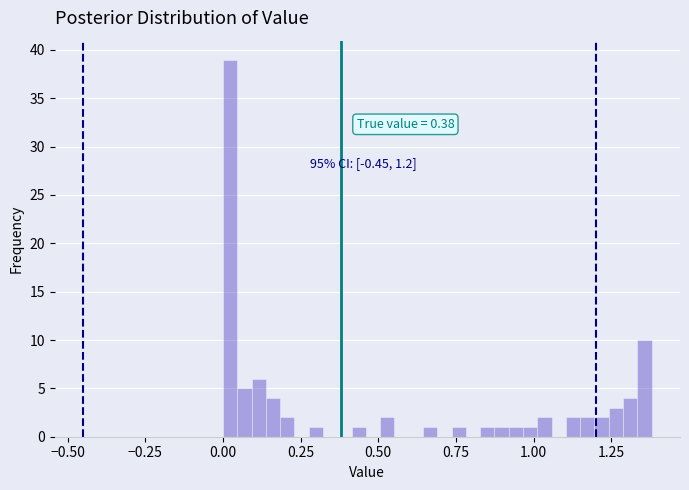

Around what value on the x-axis is the tallest bar? Give the approximate position of its centre, as read against the axis.

0.00